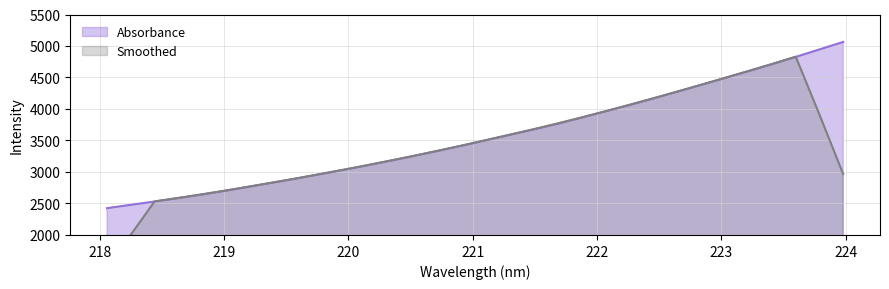

True or false: there are more than 2 points higher than both neighbors.

False